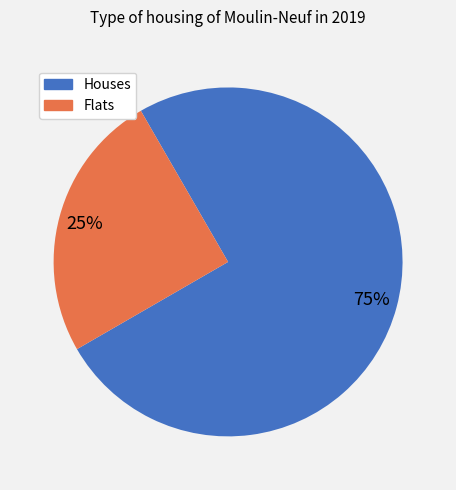

To the nearest percent, what is the average slice percentage?

50%